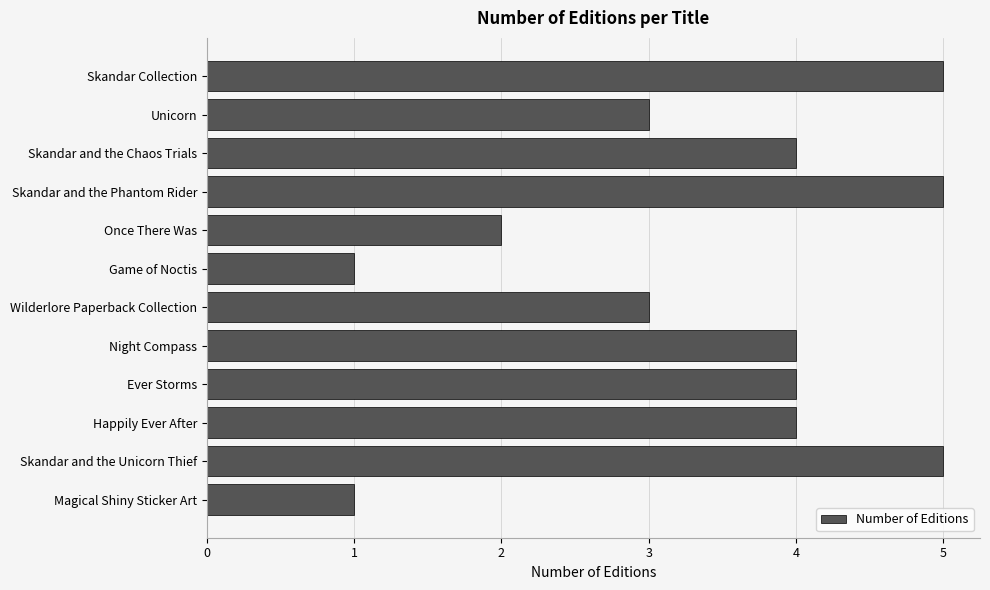

The chart shows a value of 6 at Happily Ever After. True or false?

False